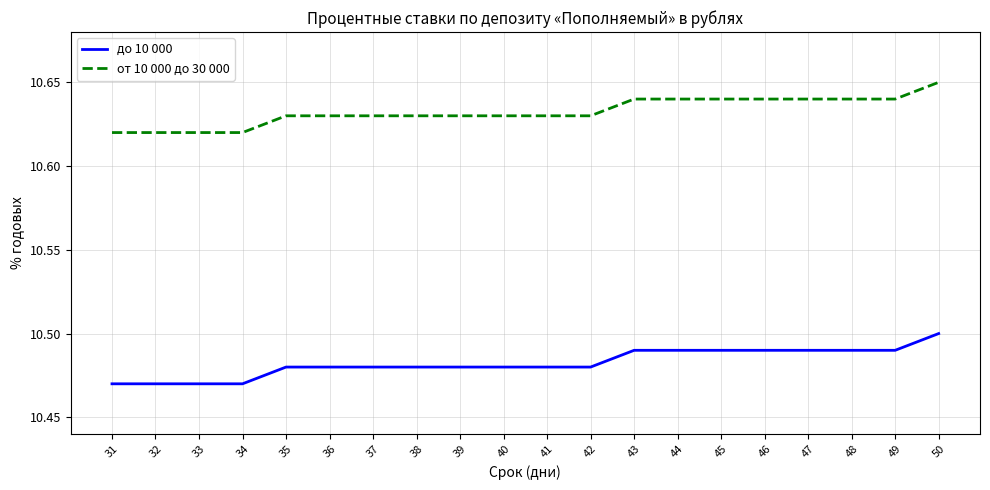

The value of до 10 000 at 44 is 15.3. True or false?

False